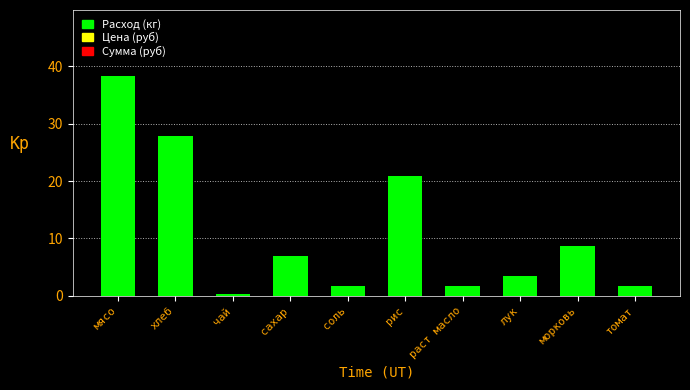

Reading left to right, transcribe all the data shown in this chart.

мясо=38.3	хлеб=27.8	чай=0.3	сахар=7.0	соль=1.7	рис=20.9	раст масло=1.7	лук=3.5	морковь=8.7	томат=1.7